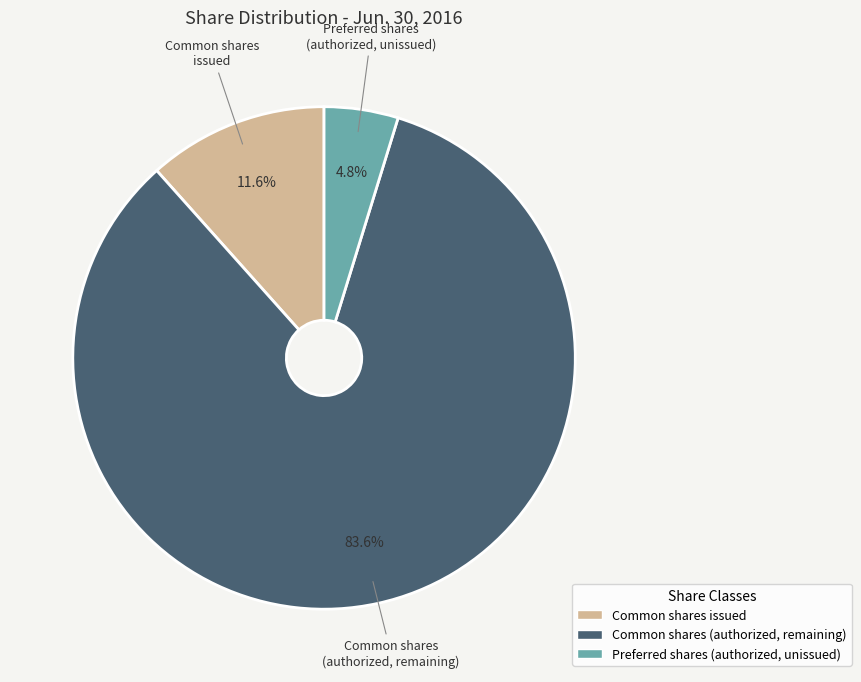

Is there any slice that represents more than half of the pie?

Yes